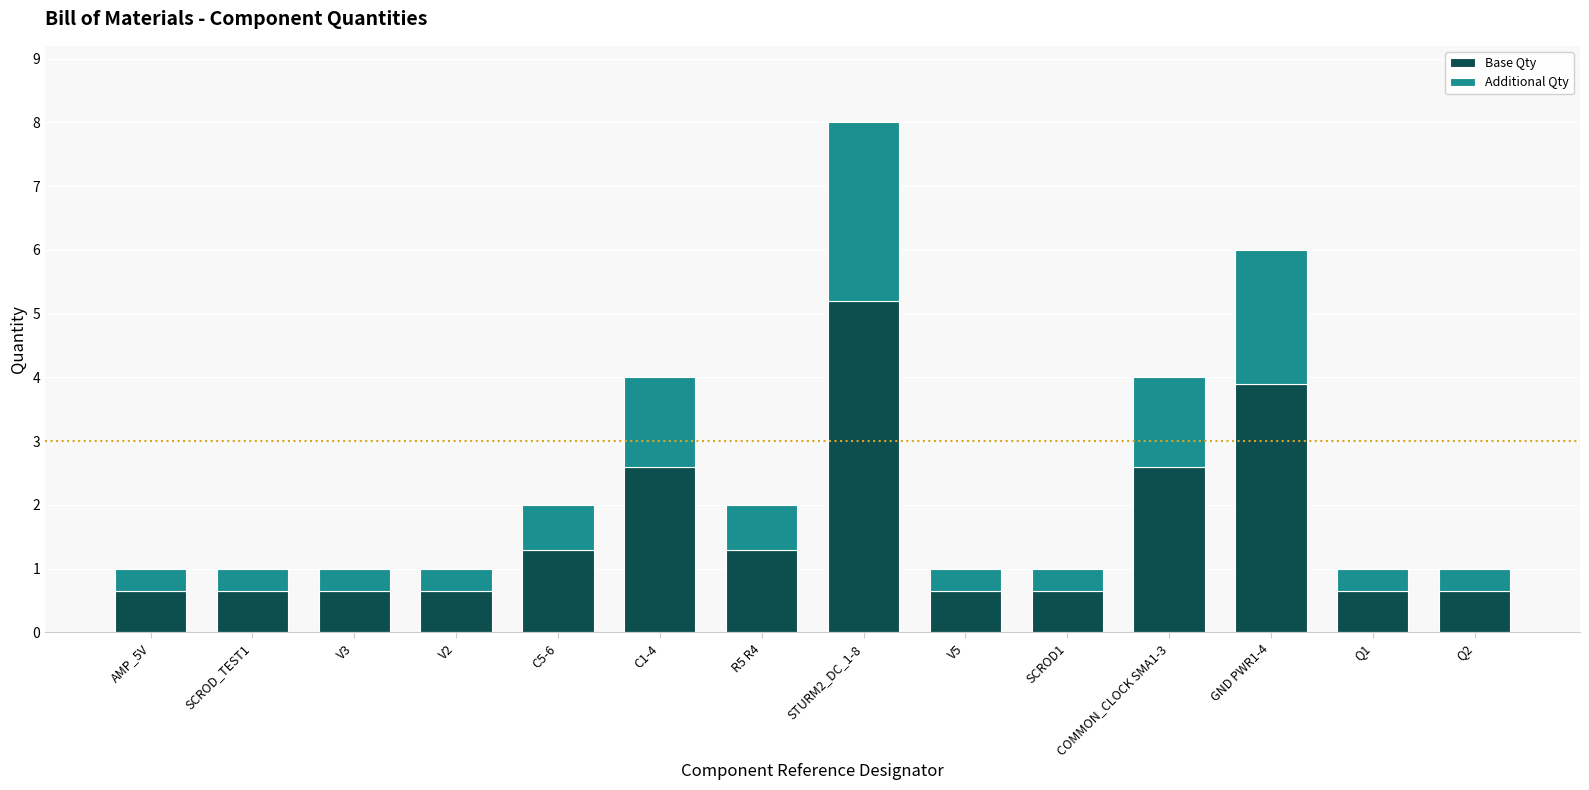

What is the average value of the Base Qty series?

1.6